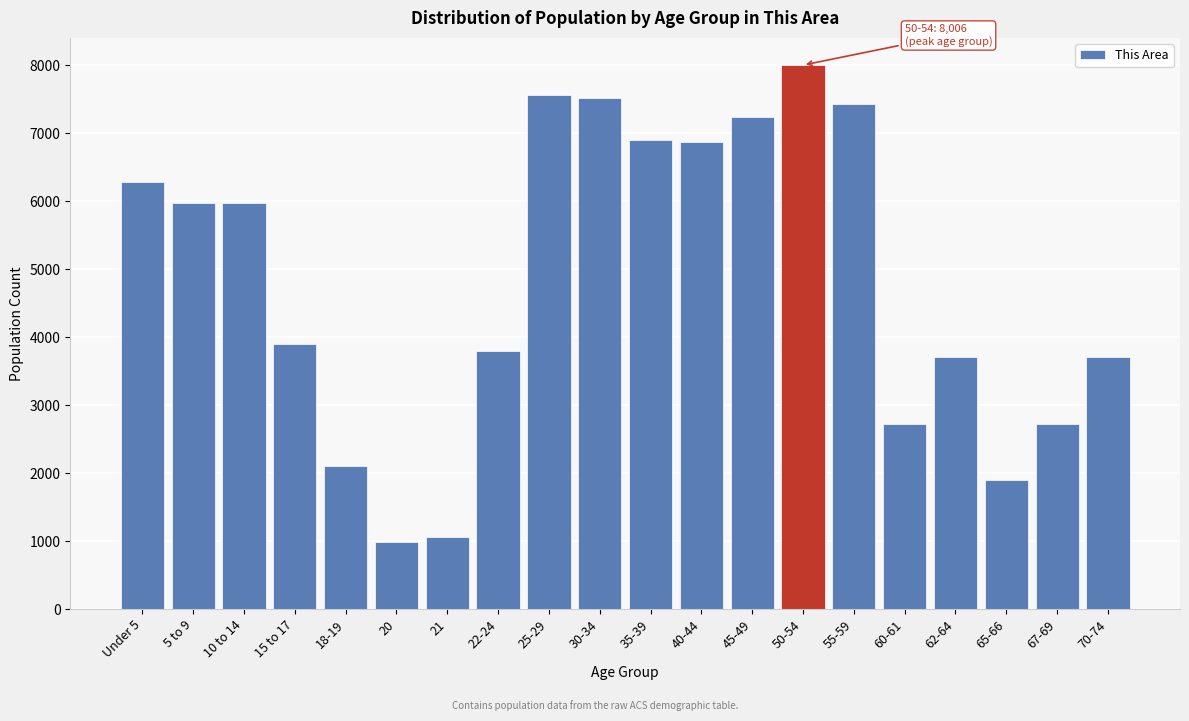

What is the difference between the maximum and second lowest values?

6950